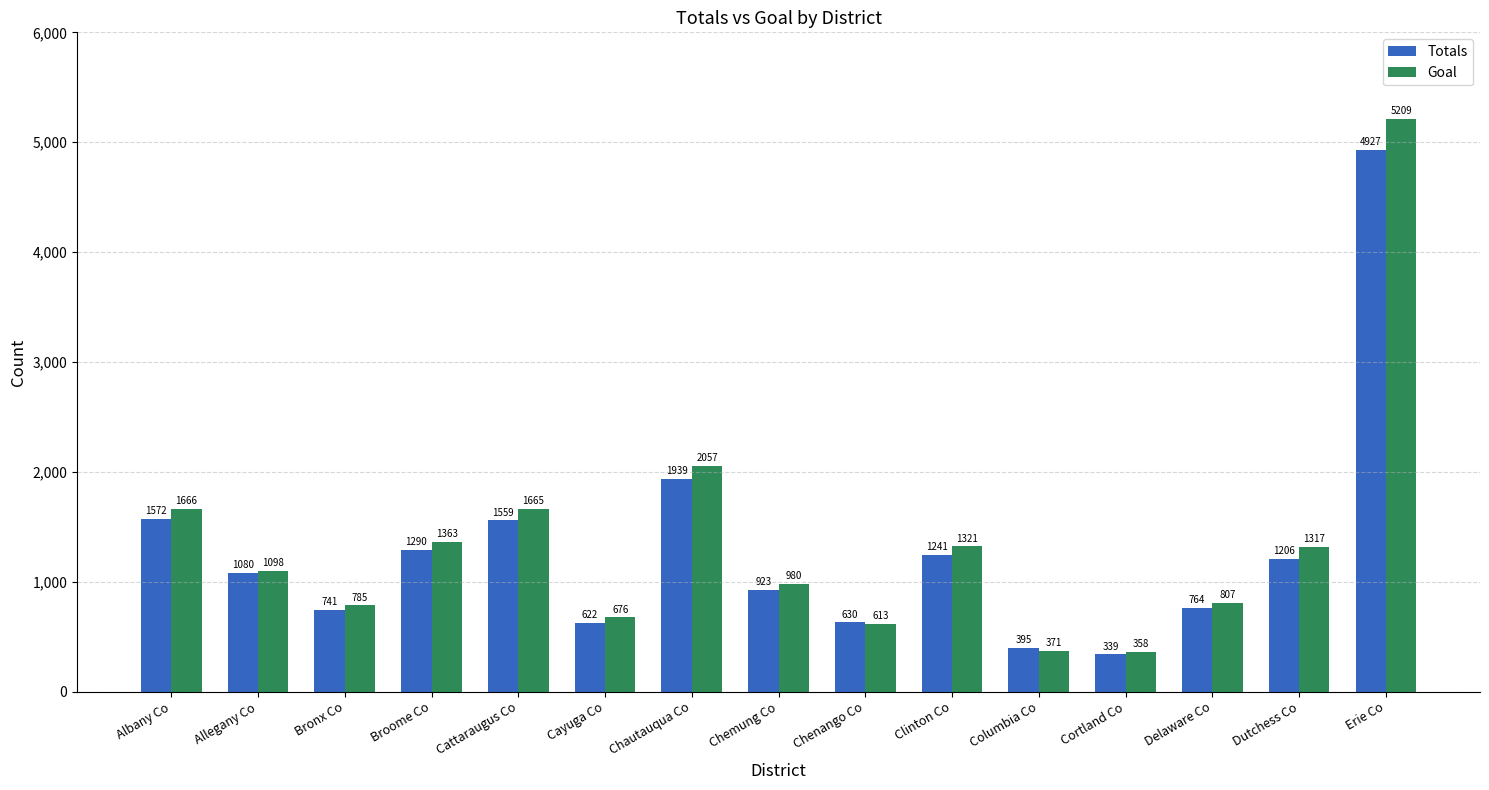

How many bars are there in each group?

2